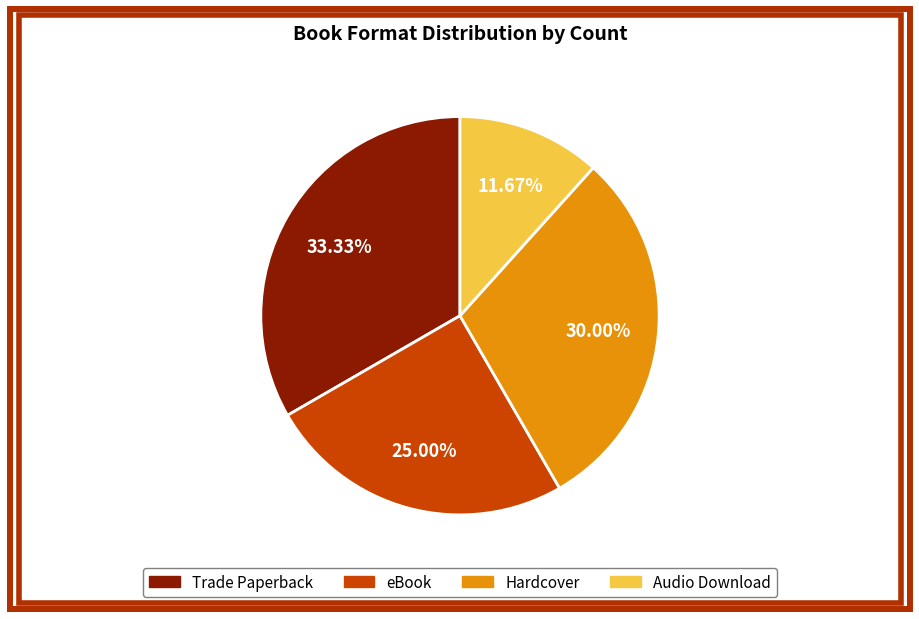

Does Trade Paperback represent more than half of the total?

No